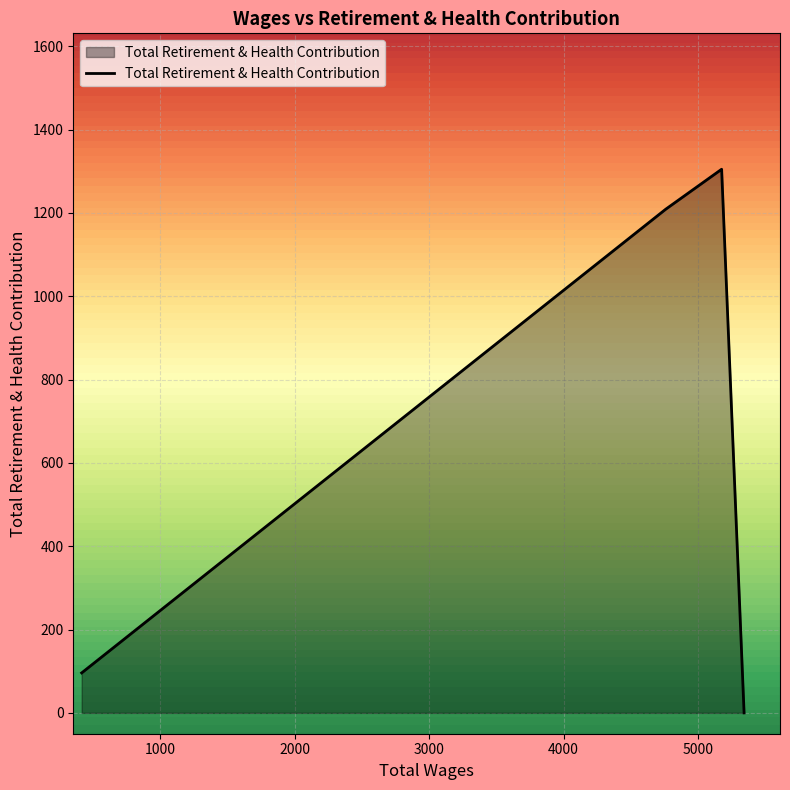

True or false: there are more than 1 points higher than both neighbors.

False